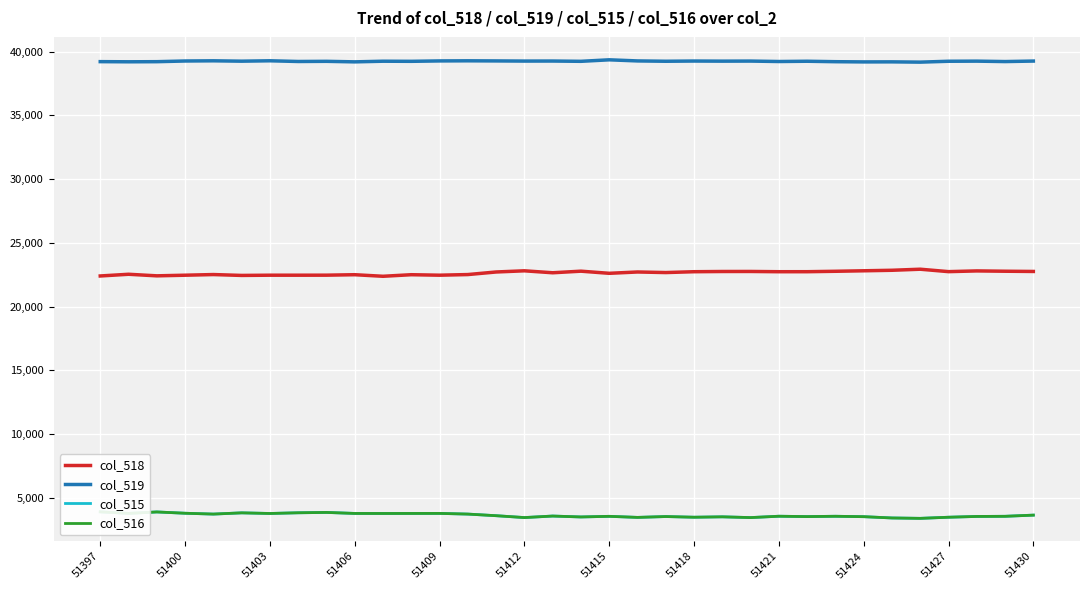

What is the average value of the col_518 series?

22642